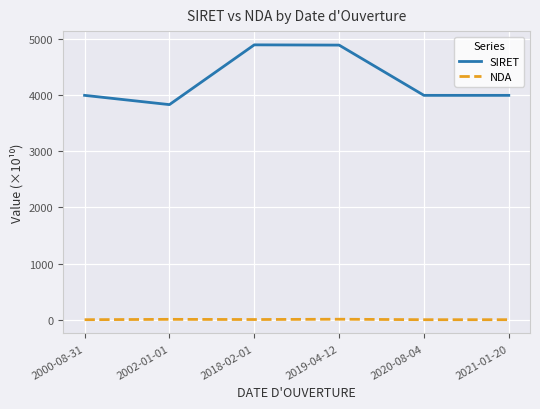

Read the NDA value at 2020-08-04.

1.2